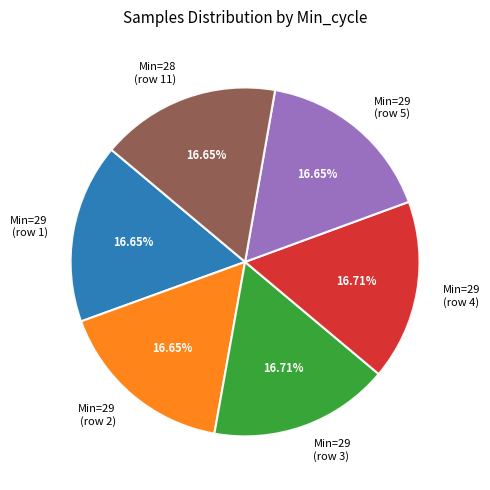

Is the sum of Min=29 (row 4) and Min=29 (row 1) greater than half?

No